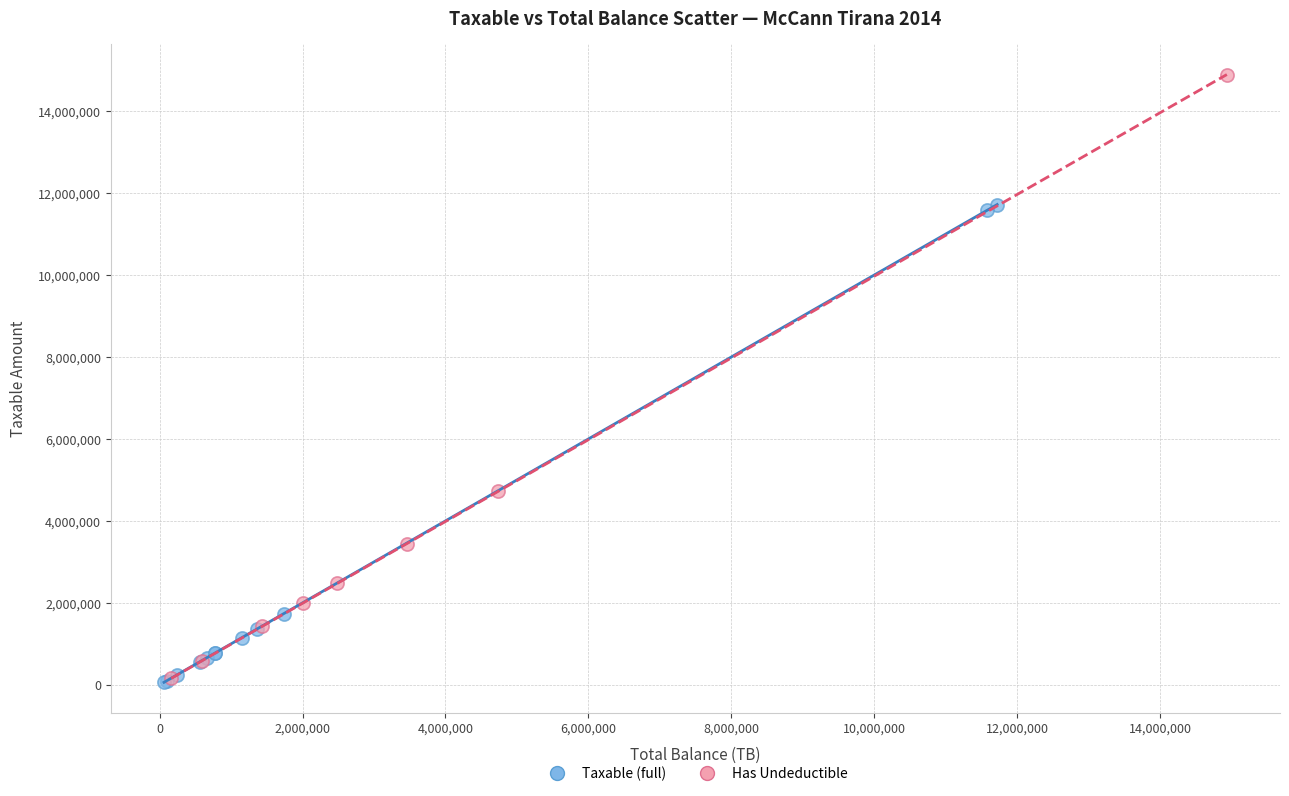

Which series has the largest Y range (max minus min)?

Has Undeductible